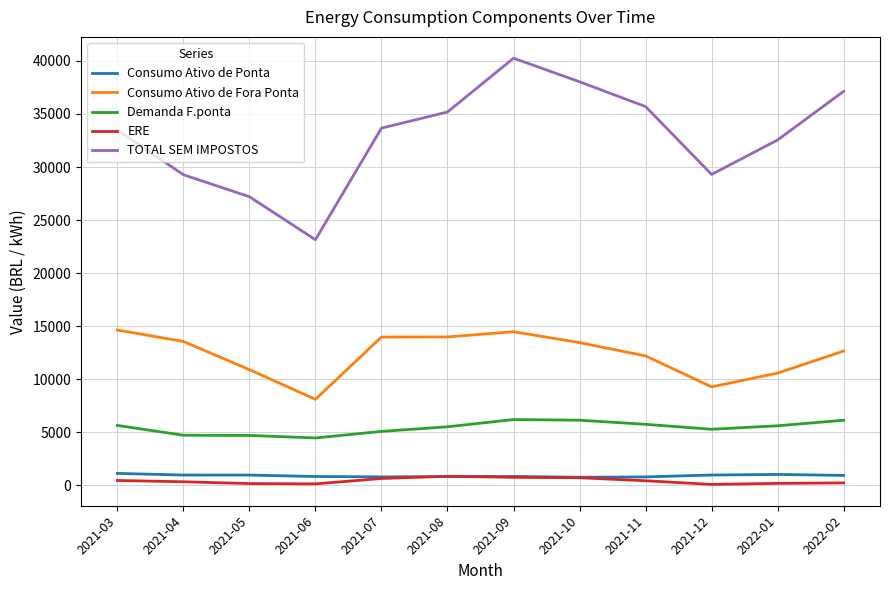

Where is TOTAL SEM IMPOSTOS nearest to the value 31702?

2022-01